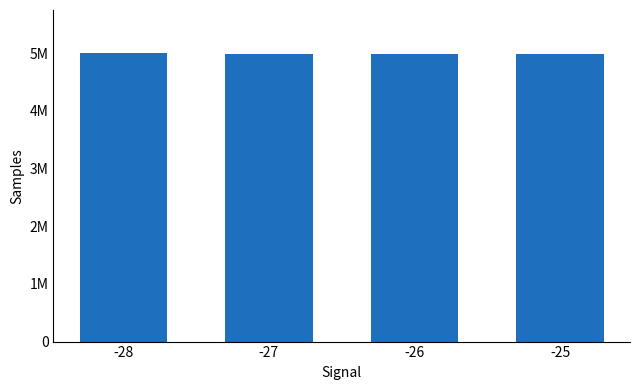

Does the chart contain any negative values?

No